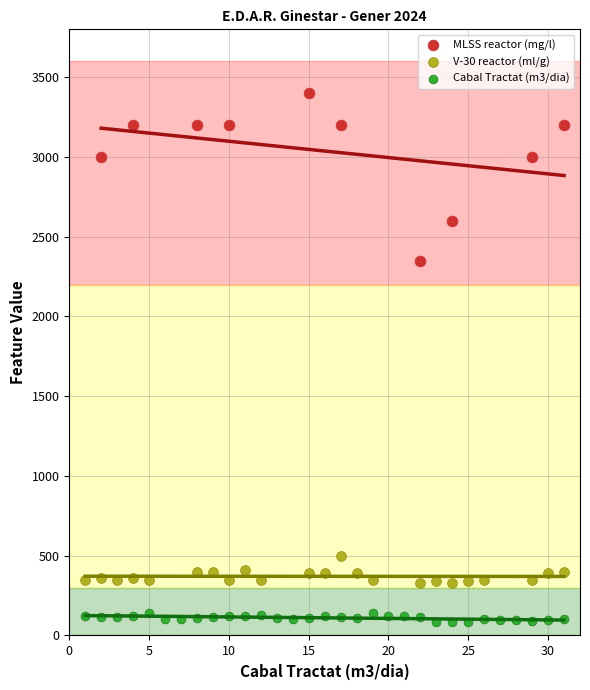

Which series has the largest Y range (max minus min)?

MLSS reactor (mg/l)